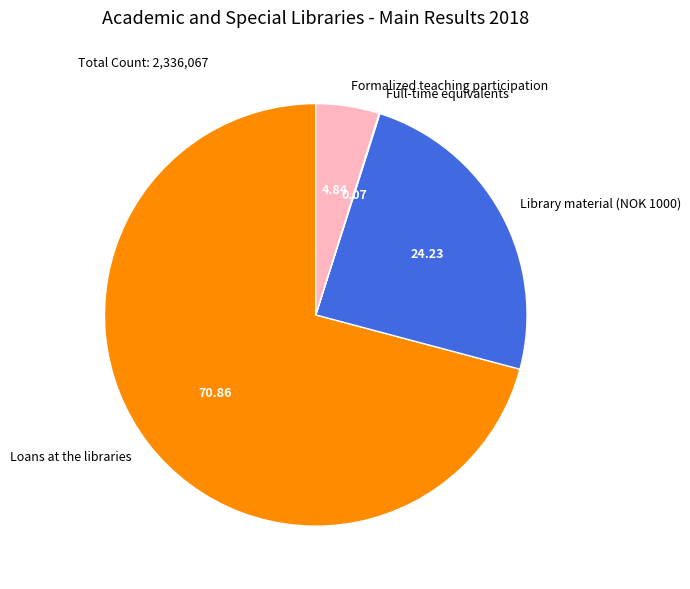

Which slice represents more than half of the pie?

Loans at the libraries